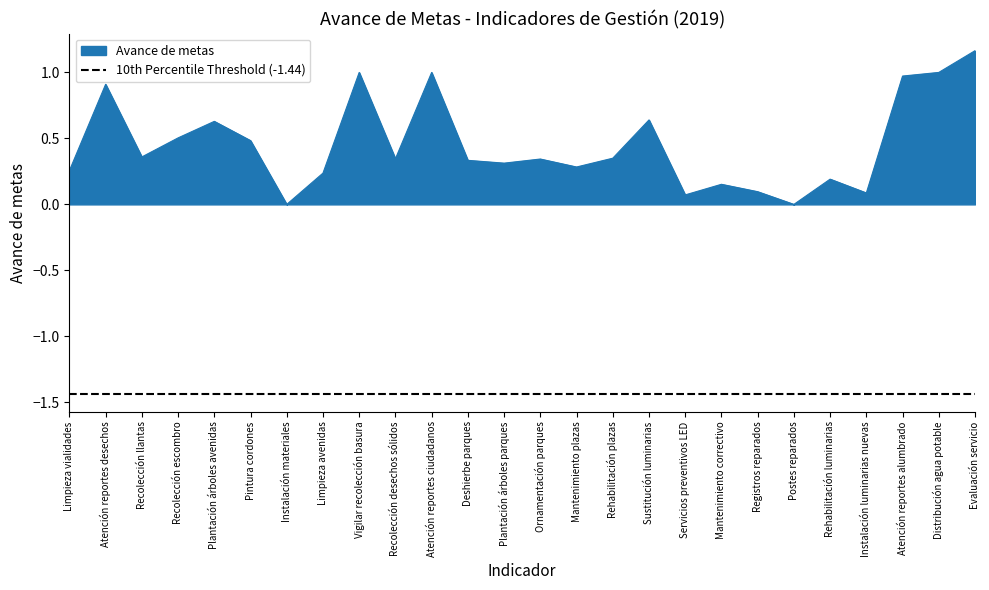

List the labels in order of value, largest first.

Evaluación servicio, Vigilar recolección basura, Atención reportes ciudadanos, Distribución agua potable, Atención reportes alumbrado, Atención reportes desechos, Sustitución luminarias, Plantación árboles avenidas, Recolección escombro, Pintura cordones, Recolección llantas, Rehabilitación plazas, Recolección desechos sólidos, Ornamentación parques, Deshierbe parques, Plantación árboles parques, Mantenimiento plazas, Limpieza vialidades, Limpieza avenidas, Rehabilitación luminarias, Mantenimiento correctivo, Registros reparados, Instalación luminarias nuevas, Servicios preventivos LED, Instalación materiales, Postes reparados